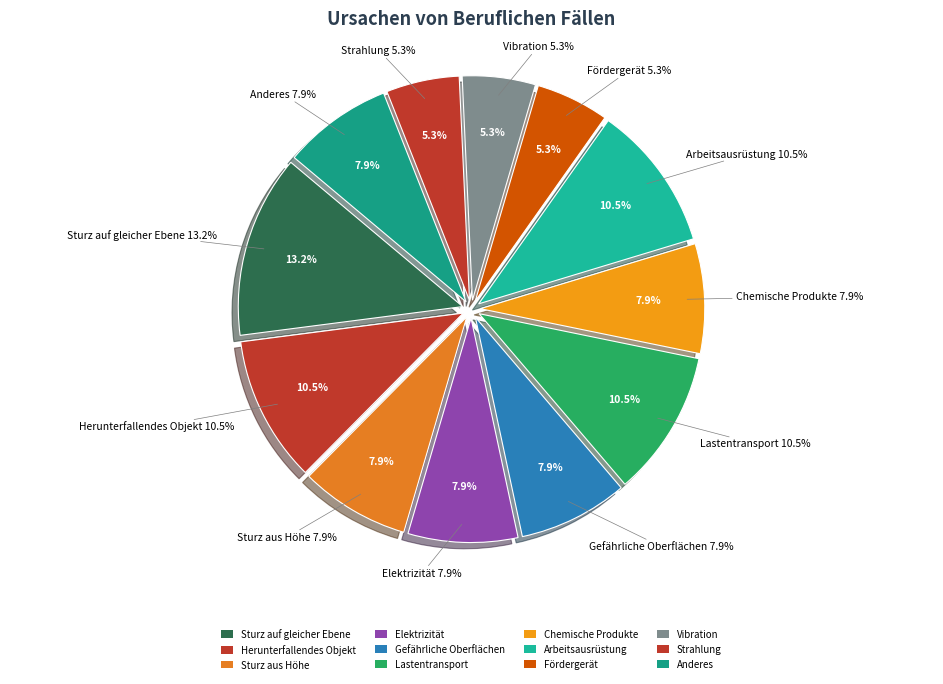

How many segments does this pie chart have?

12